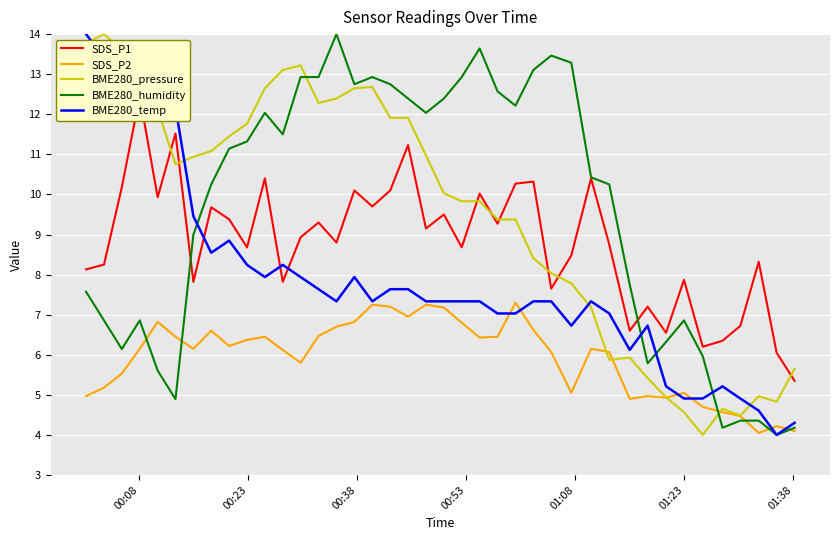

What is the highest value of the SDS_P2 series?

7.3